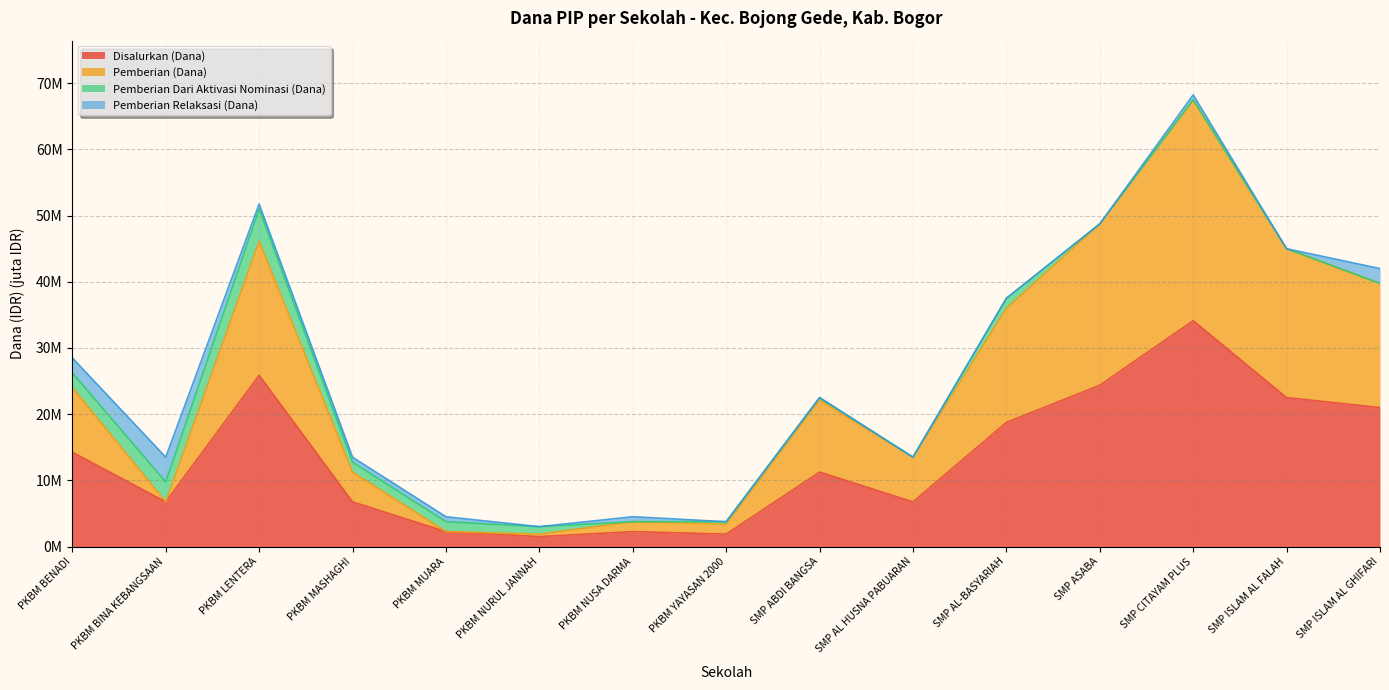

Does the chart display data point markers on the line(s)?

No